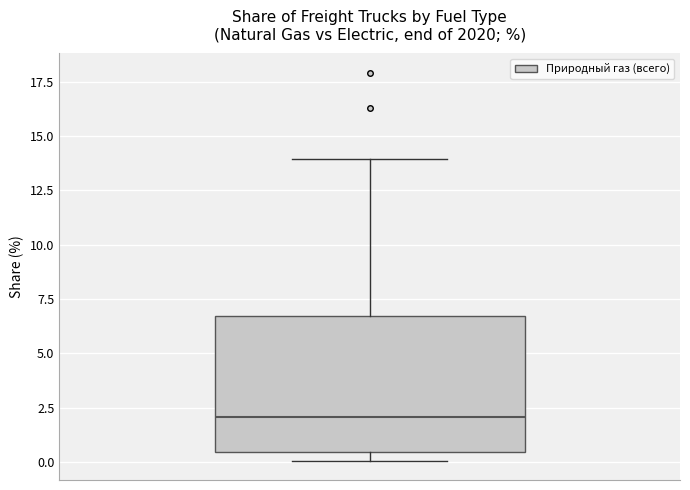

Transcribe this box plot: give where the median line is, the range the box spans, and where the two whiskers end, as read against the y-axis. The values are not printed on the chart, so give them approximately, as read against the axis.

median 2.0, box 0.5 to 6.5, whiskers 0.0 to 14.0